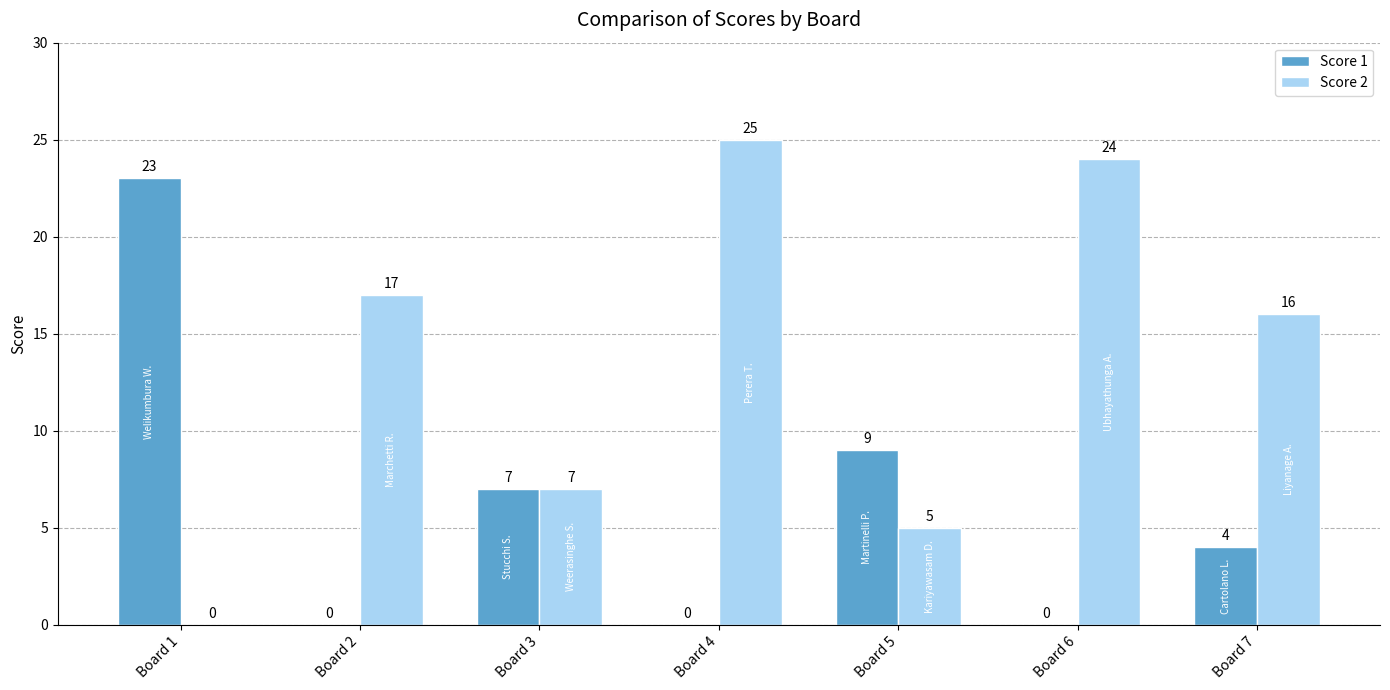

True or false: Score 2 has a value of 2 at Board 5.

False